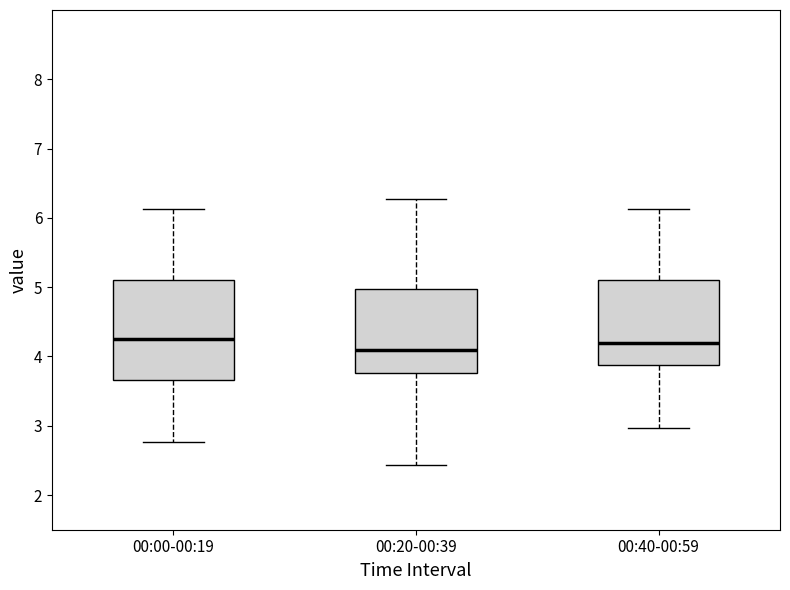

Reading left to right, read every box against the y-axis: the position of its median line, the range the box covers, and the ends of its whiskers. The values are not printed on the chart, so give them approximately, as read against the axis.

00:00-00:19: median 4.3, box 3.7 to 5.1, whiskers 2.8 to 6.1
00:20-00:39: median 4.1, box 3.8 to 5.0, whiskers 2.4 to 6.3
00:40-00:59: median 4.2, box 3.9 to 5.1, whiskers 3.0 to 6.1